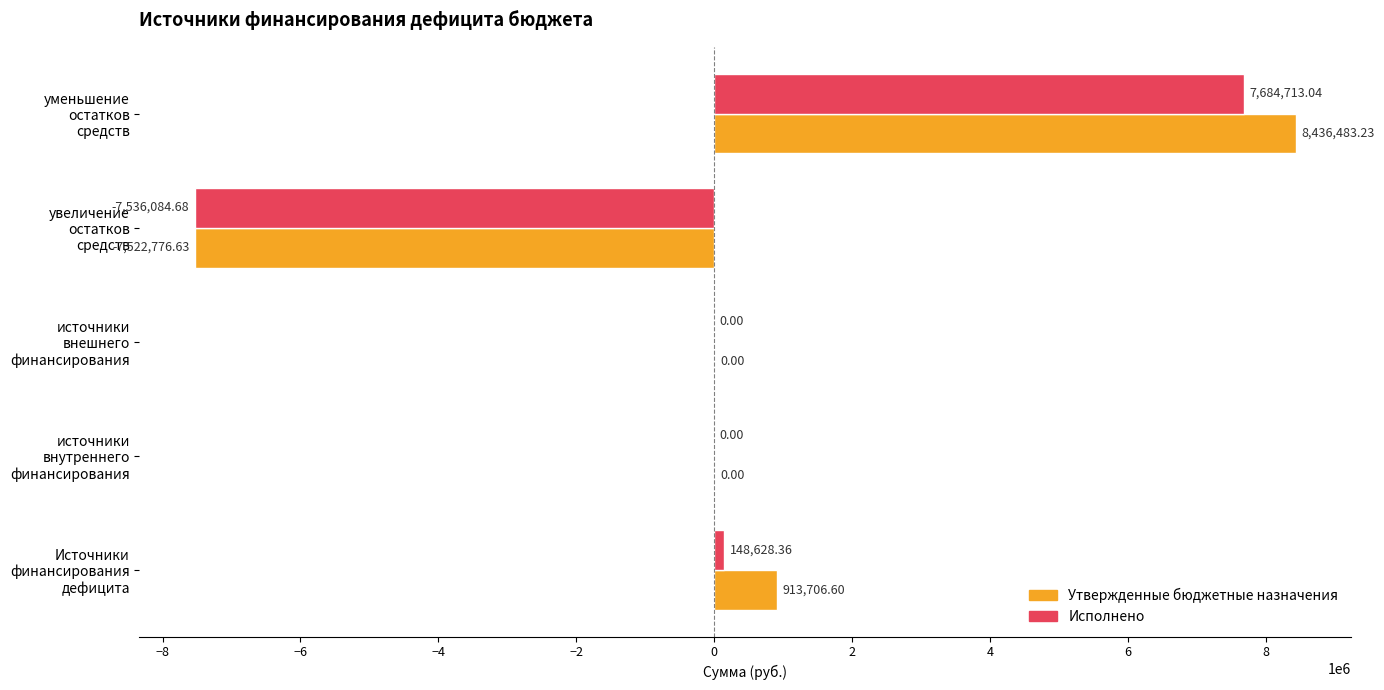

What is the sum of all Исполнено values?

297256.7